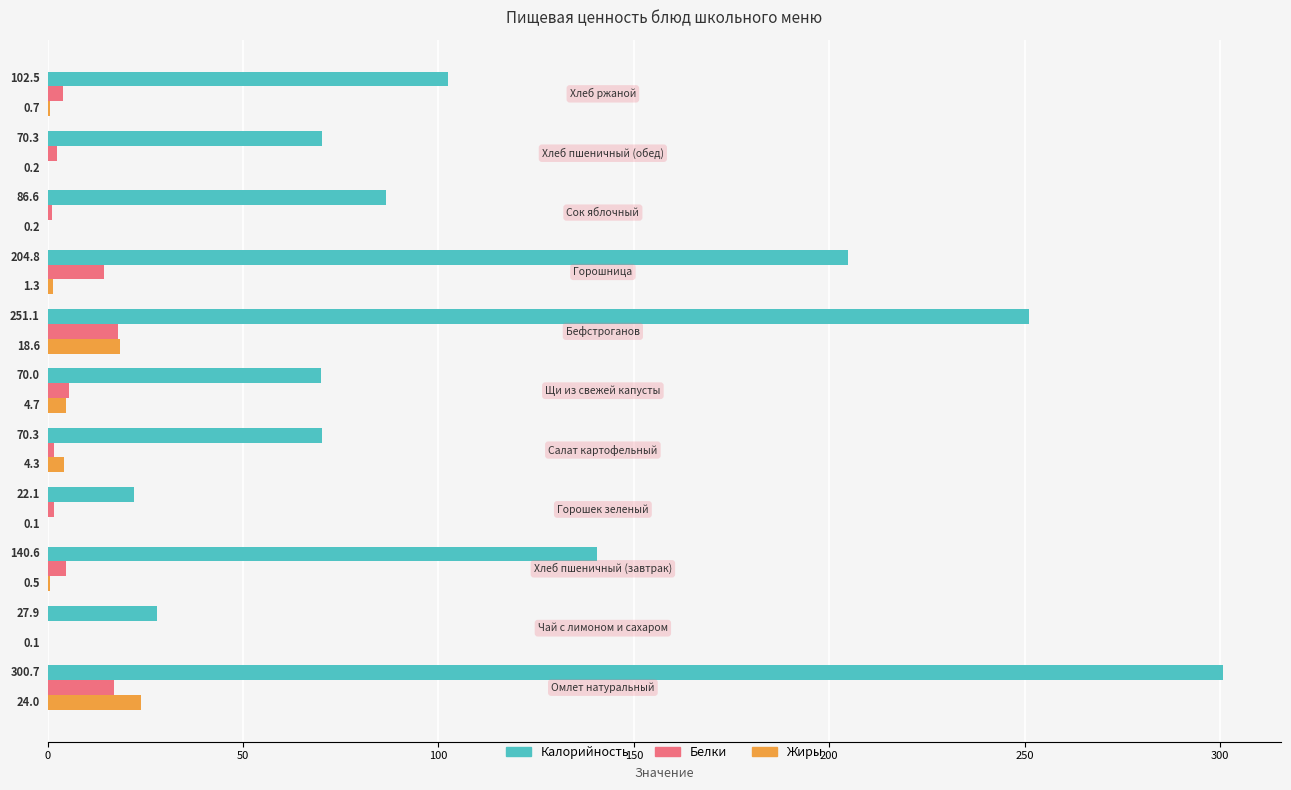

What is the maximum value for Жиры?

24.0